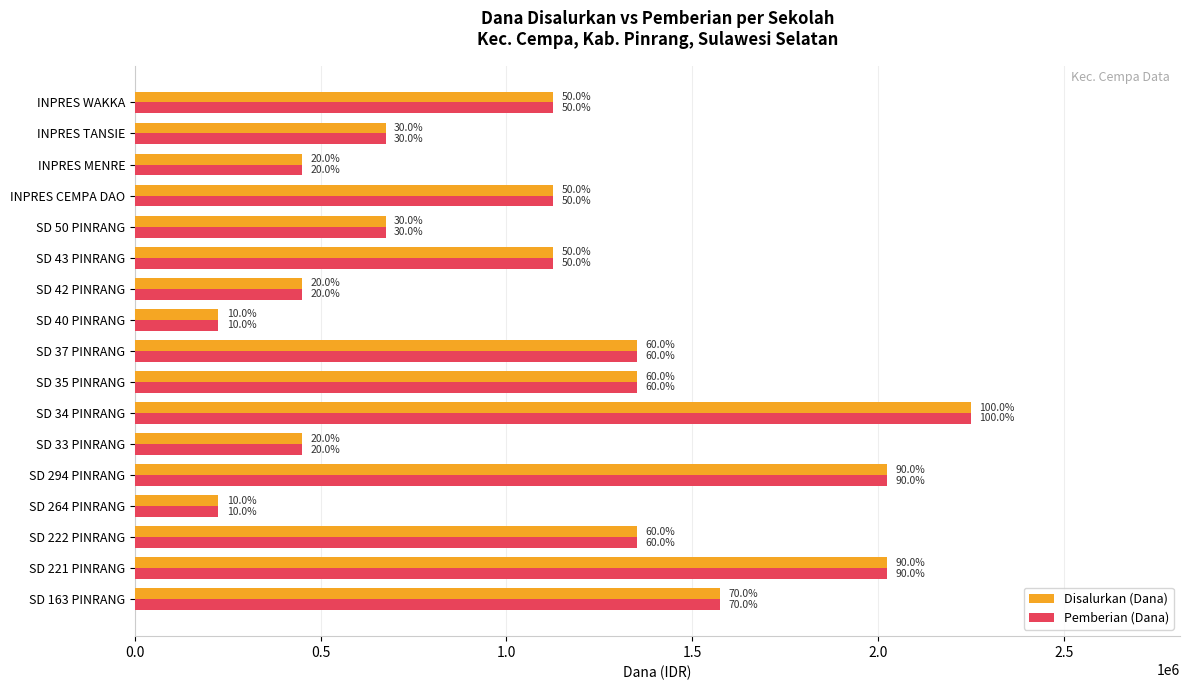

What are all the series names shown in the legend?

Disalurkan (Dana), Pemberian (Dana)